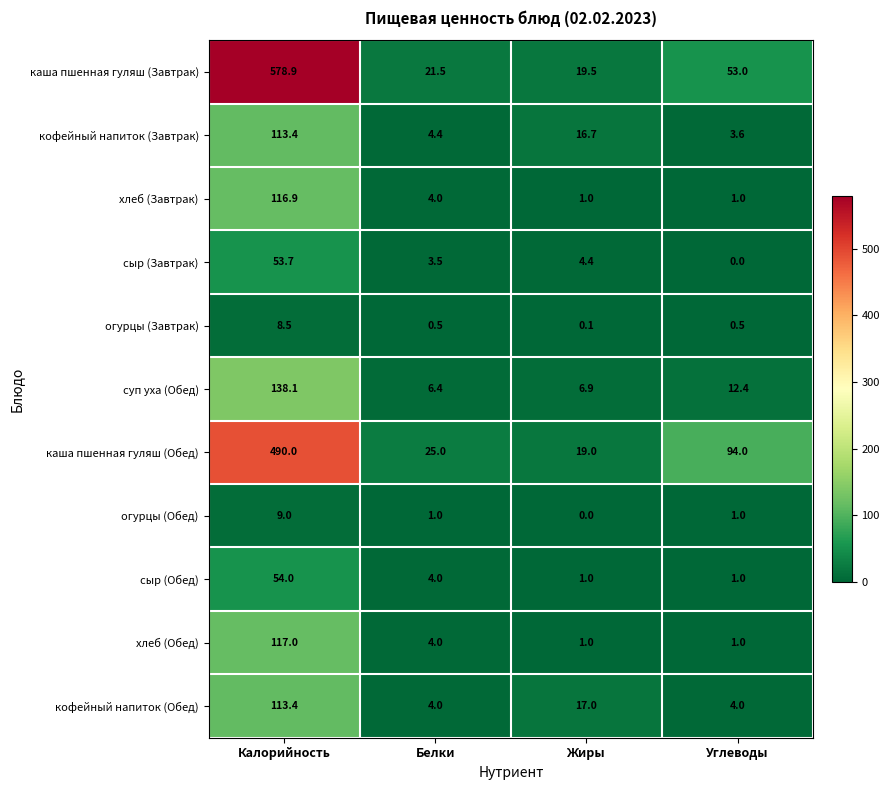

Rank the categories by кофейный напиток (Завтрак) value from lowest to highest.

Углеводы, Белки, Жиры, Калорийность